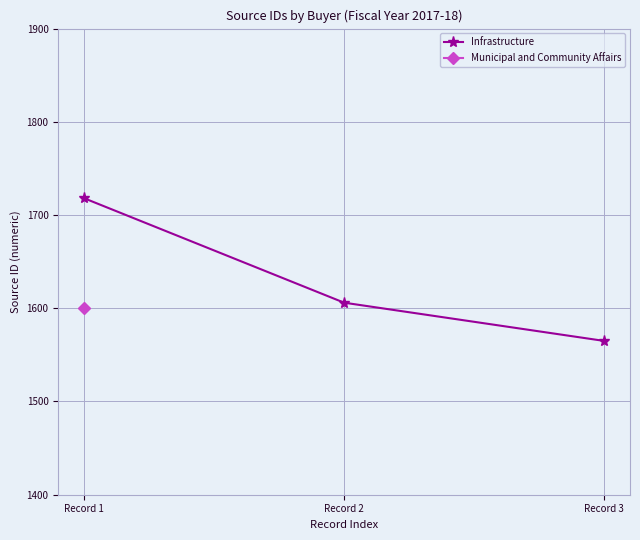

True or false: the data shows 791 at Record 2.

False